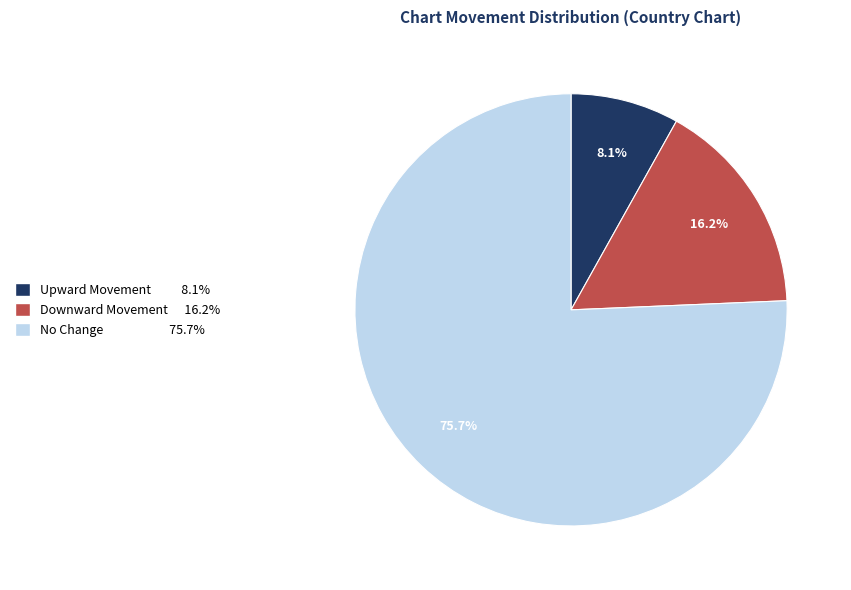

Is there any slice that represents more than half of the pie?

Yes